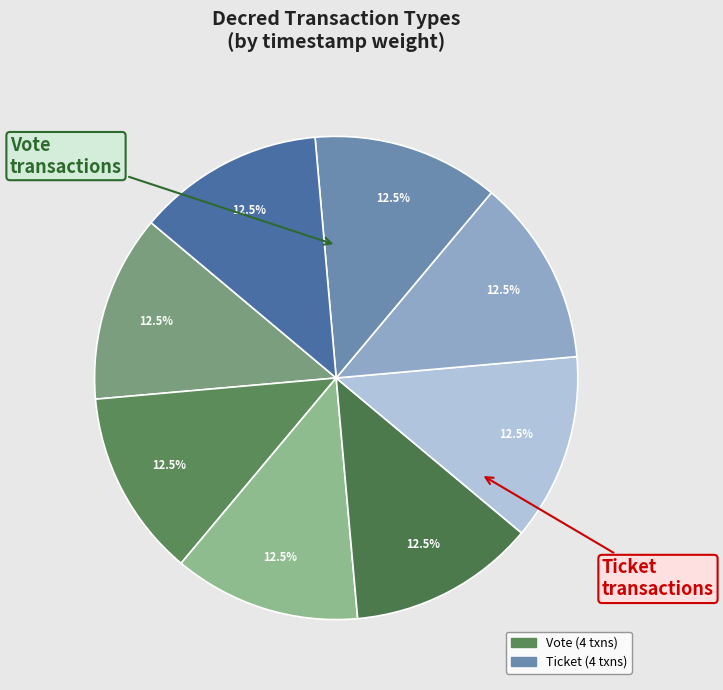

Count the number of slices in the pie.

8